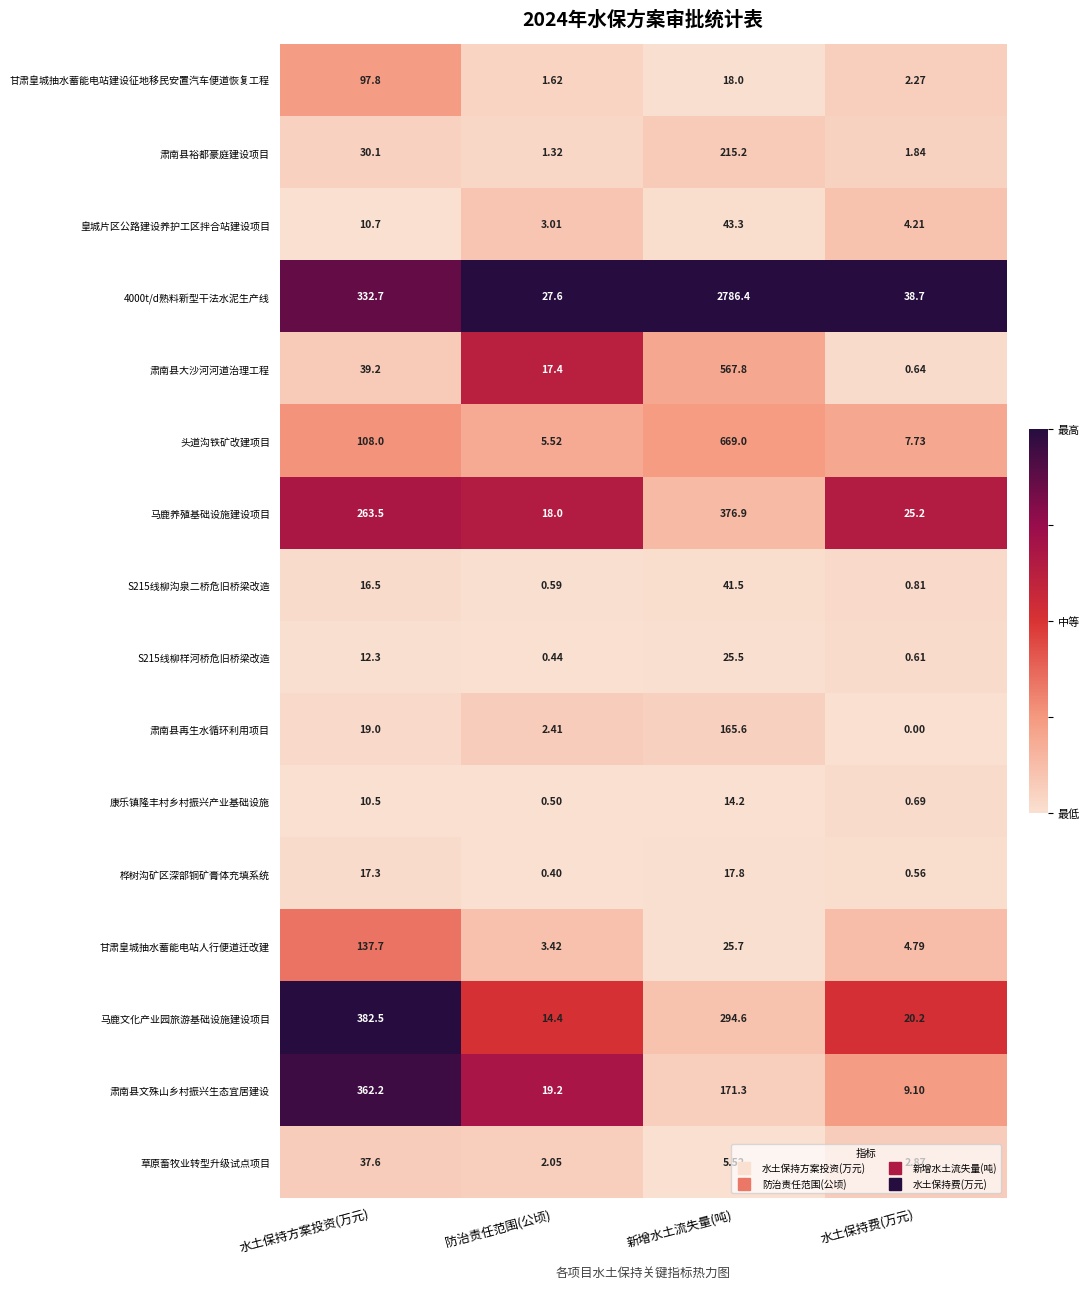

Rank the series at 水土保持方案投资(万元) from highest to lowest value.

马鹿文化产业园旅游基础设施建设项目, 肃南县文殊山乡村振兴生态宜居建设, 4000t/d熟料新型干法水泥生产线, 马鹿养殖基础设施建设项目, 甘肃皇城抽水蓄能电站人行便道迁改建, 头道沟铁矿改建项目, 甘肃皇城抽水蓄能电站建设征地移民安置汽车便道恢复工程, 肃南县大沙河河道治理工程, 草原畜牧业转型升级试点项目, 肃南县裕都豪庭建设项目, 肃南县再生水循环利用项目, 桦树沟矿区深部铜矿膏体充填系统, S215线柳沟泉二桥危旧桥梁改造, S215线柳样河桥危旧桥梁改造, 皇城片区公路建设养护工区拌合站建设项目, 康乐镇隆丰村乡村振兴产业基础设施